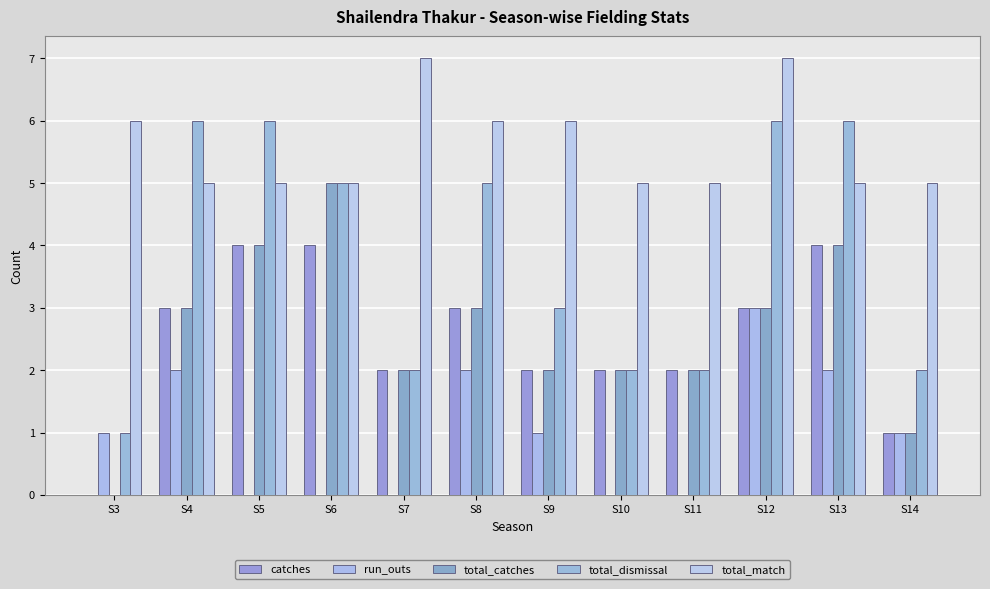

What is the value of the total_catches bar at the 4th from the left?

5